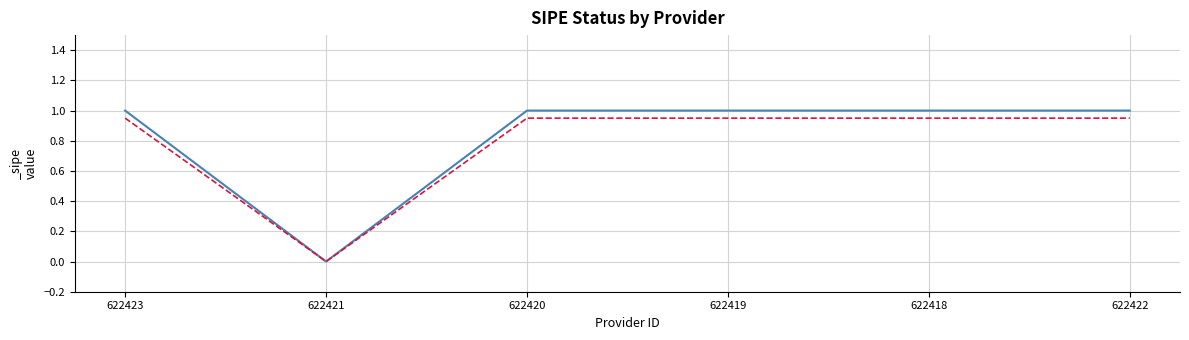

What is the greatest value displayed?

1